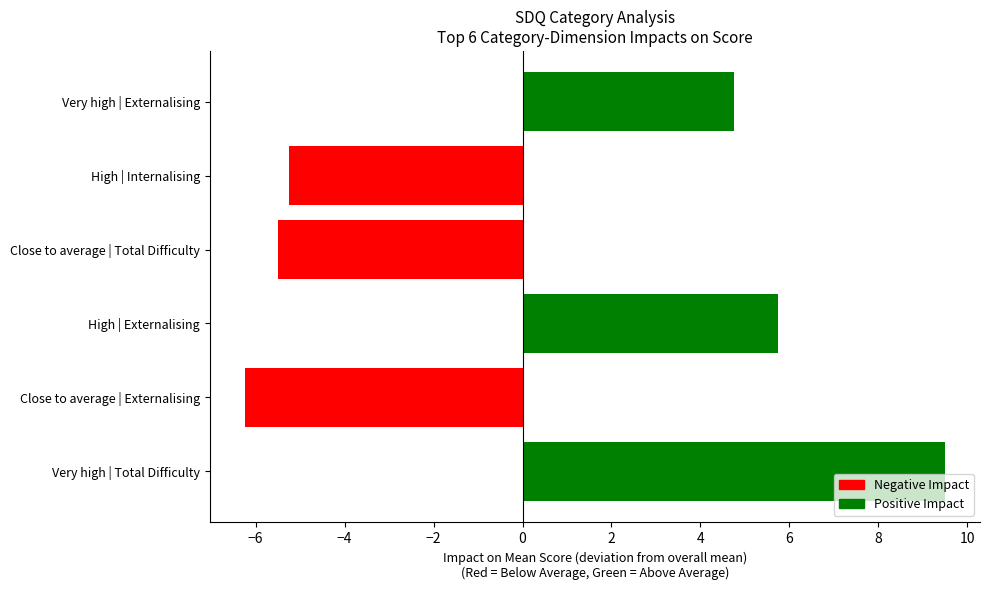

Reading bottom to top, list all the values displayed in this chart.

9.5	-6.2	5.8	-5.5	-5.2	4.8